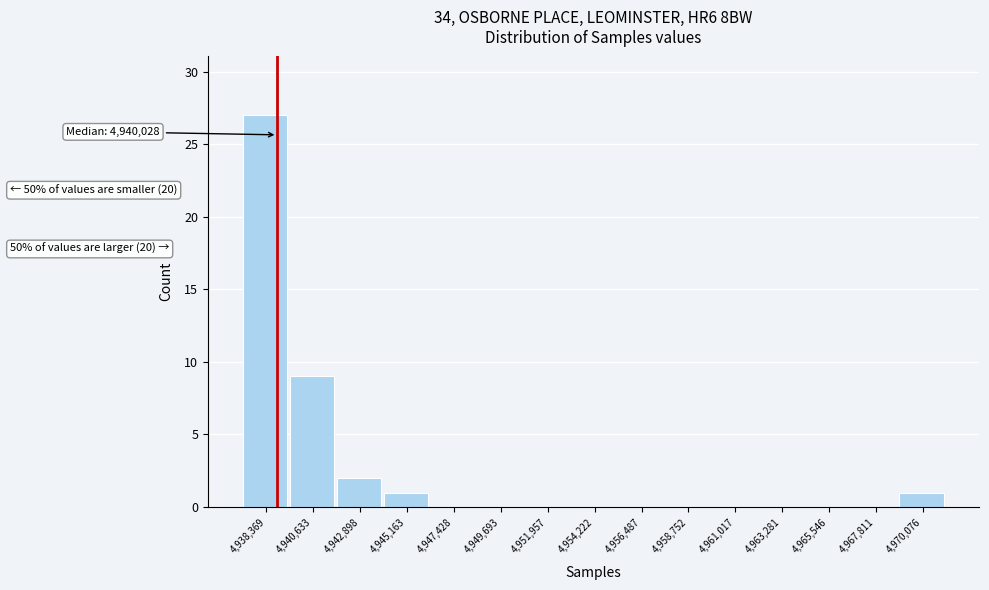

Reading left to right, transcribe all the data shown in this chart.

4,938,369=27	4,940,633=9	4,942,898=2	4,945,163=1	4,947,428=0	4,949,693=0	4,951,957=0	4,954,222=0	4,956,487=0	4,958,752=0	4,961,017=0	4,963,281=0	4,965,546=0	4,967,811=0	4,970,076=1